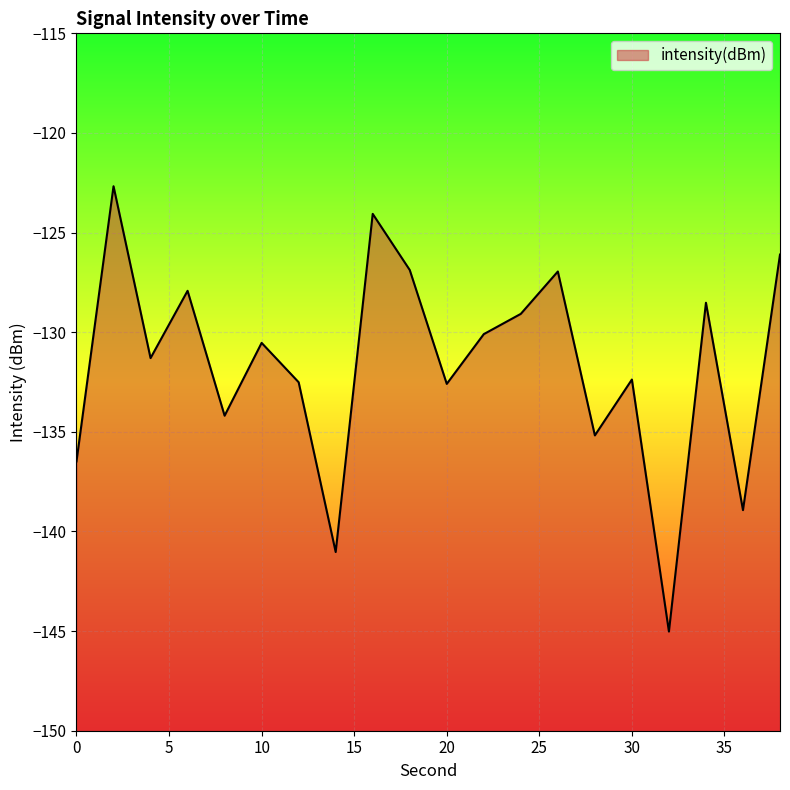

Which label corresponds to the smallest value in the chart?

32